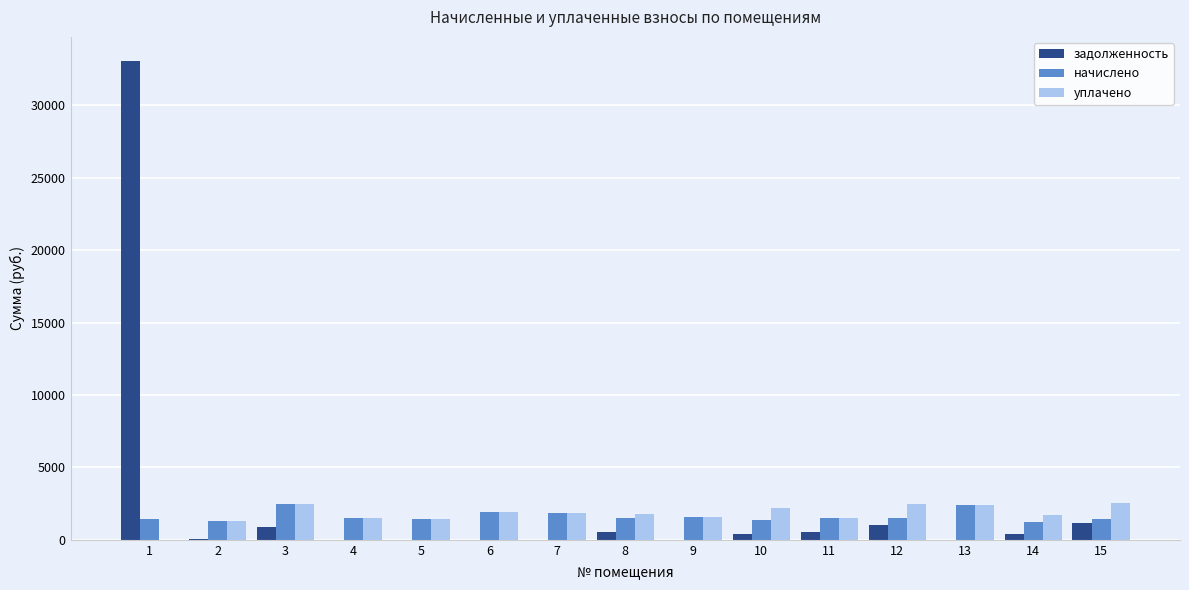

Is the value of уплачено at 8 greater than the value of задолженность at 13?

Yes